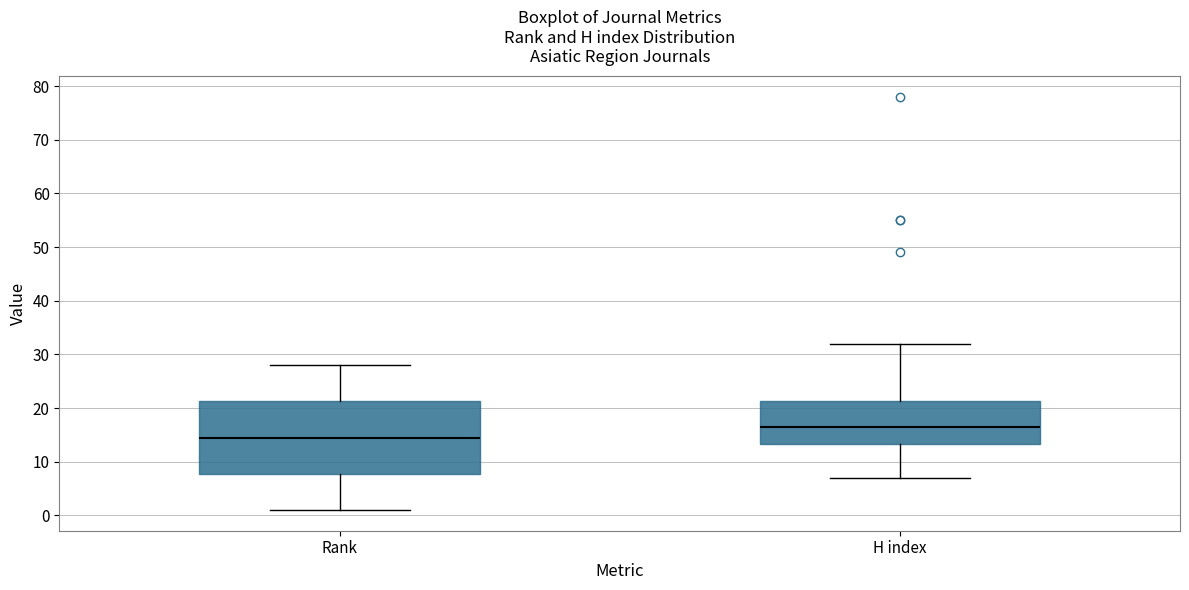

Where does the median line of the box for H index sit on the y-axis? The values are not printed on the chart, so give them approximately, as read against the axis.

17